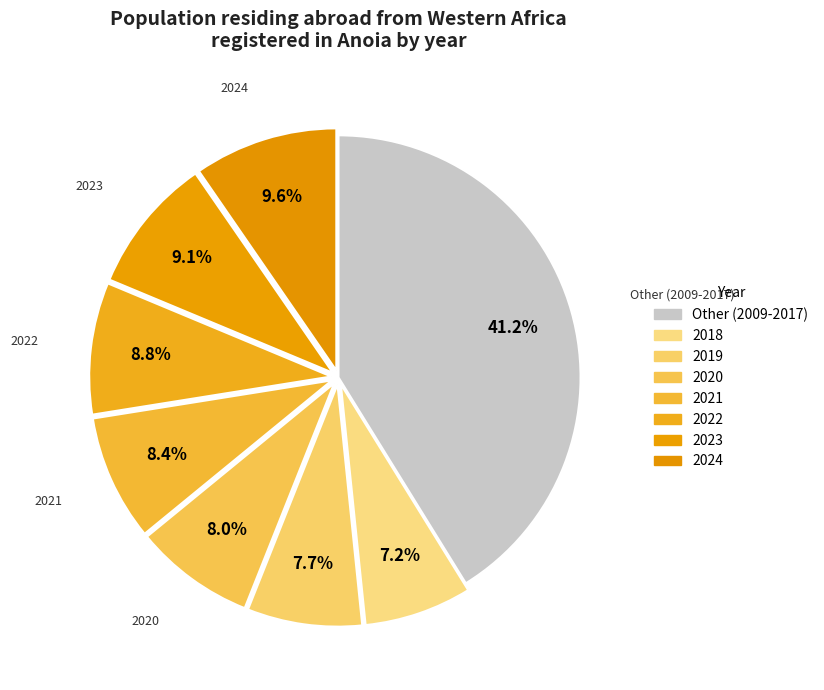

How many segments does this pie chart have?

8